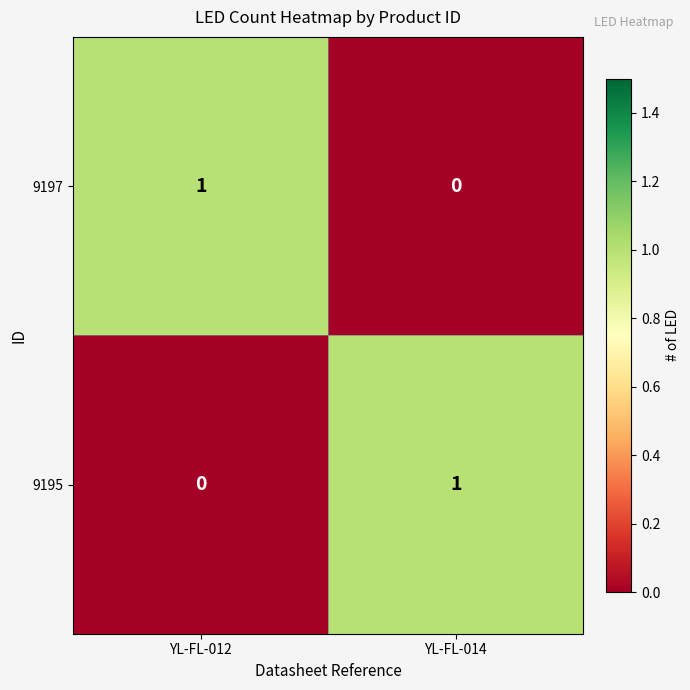

Rank the categories by 9197 value from lowest to highest.

YL-FL-014, YL-FL-012